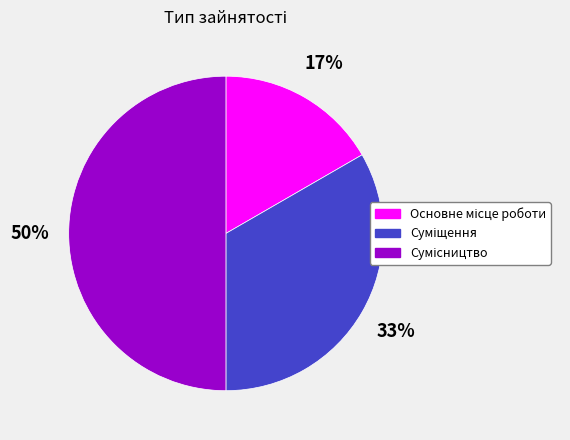

To the nearest percent, what is the difference between the largest and smallest slice percentages?

33%